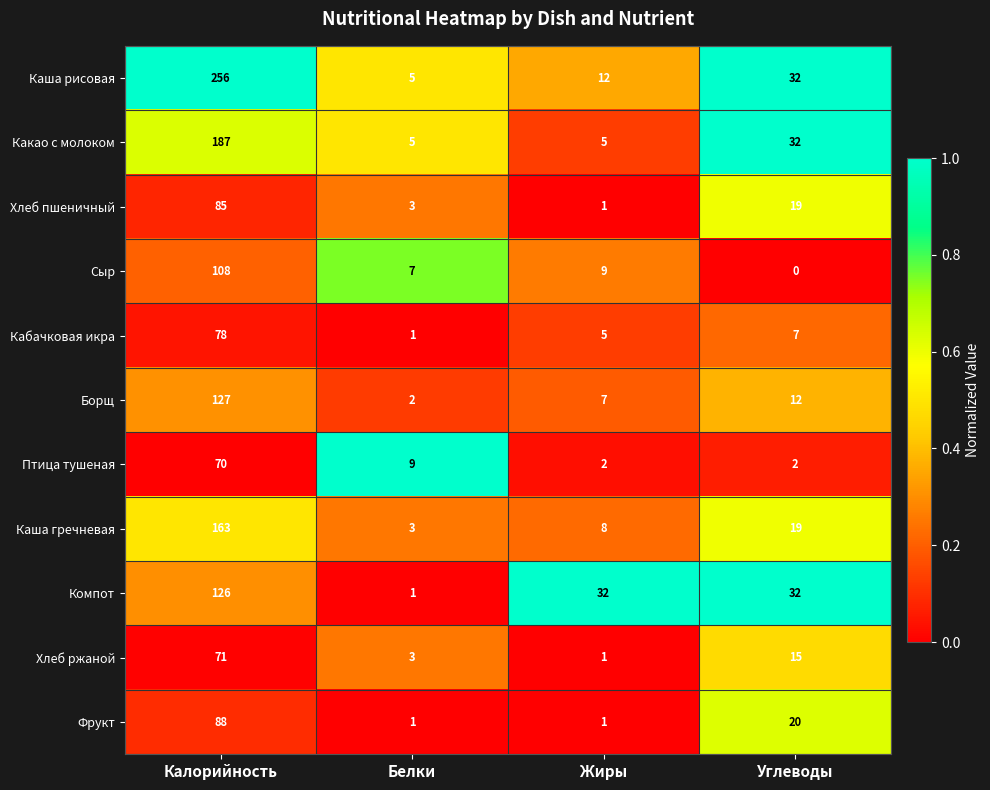

List the series in order of their peak value, highest first.

Каша рисовая, Какао с молоком, Каша гречневая, Борщ, Компот, Сыр, Фрукт, Хлеб пшеничный, Кабачковая икра, Хлеб ржаной, Птица тушеная